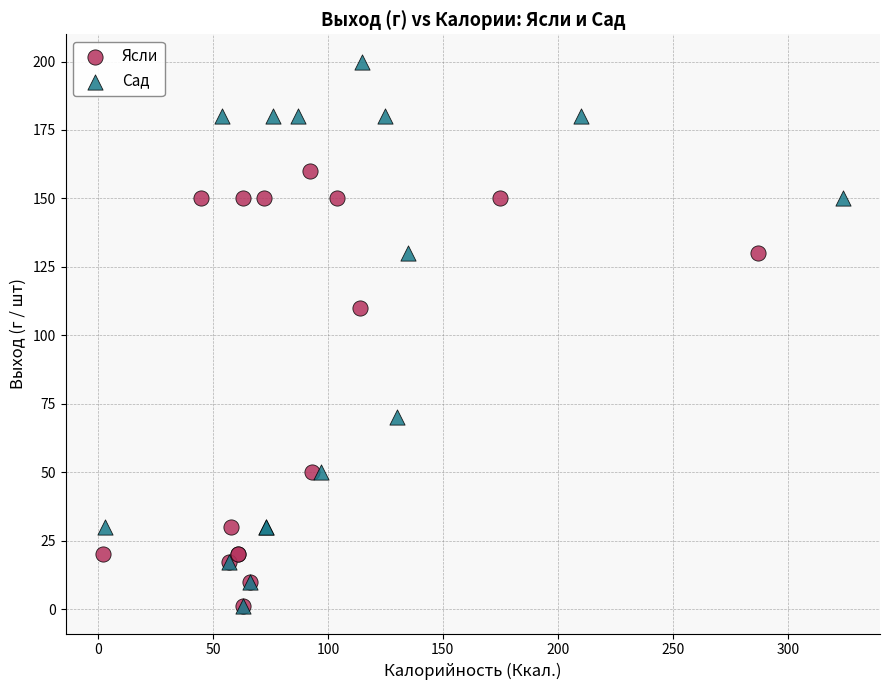

Which series contains the highest Y value?

Сад